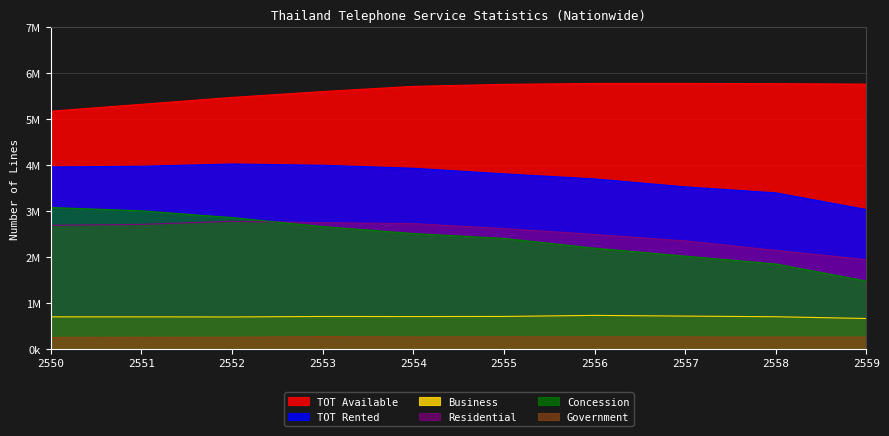

Where is TOT Available nearest to the value 5475665?

2552